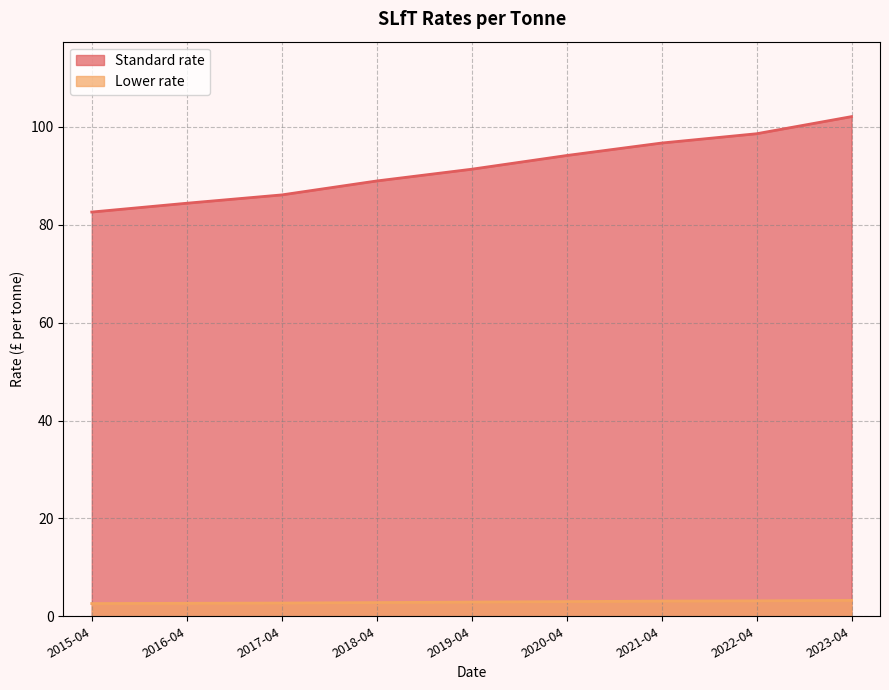

What is the average value of the Lower rate series?

2.9